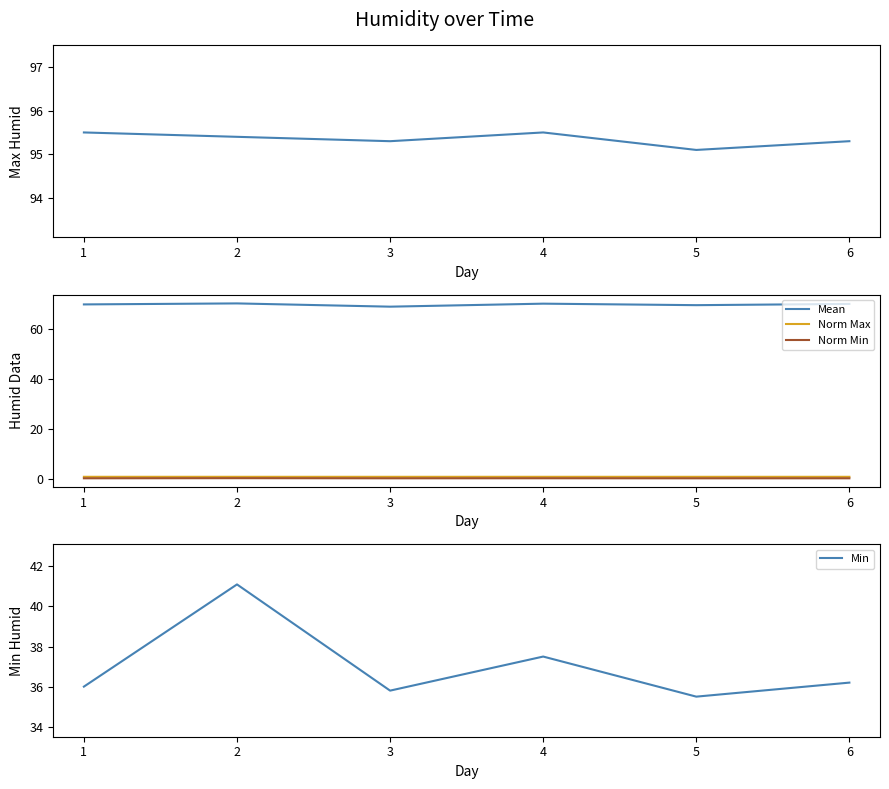

True or false: Norm Max has more than 2 interior local peaks.

False